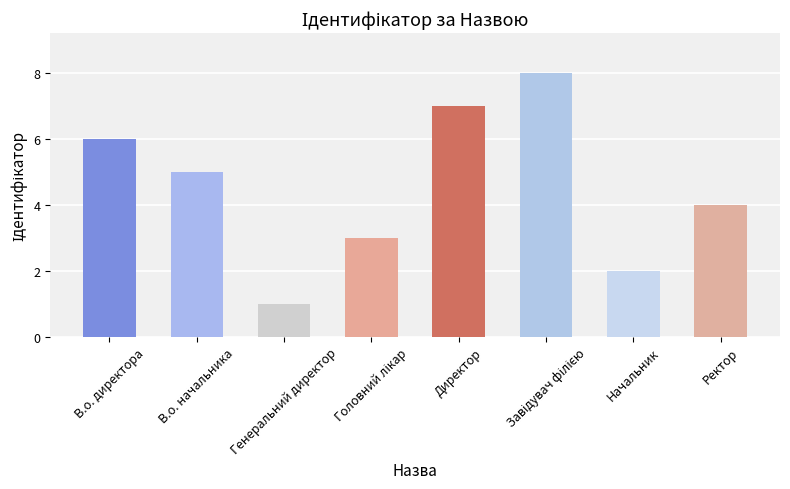

How many data points are less than 5?

4